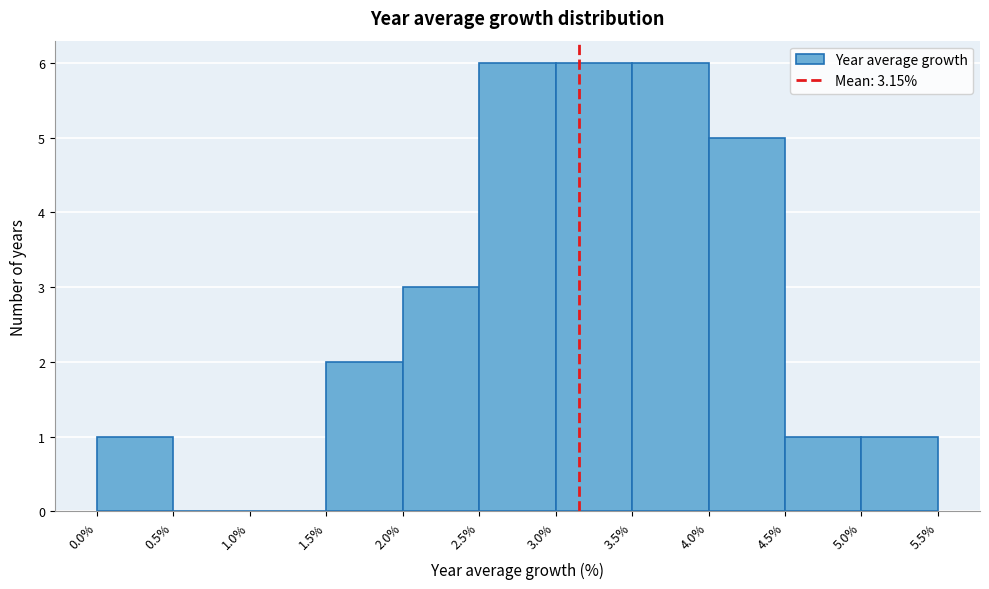

How tall is the bar that spans 3.0% to 3.5% on the x-axis? The values are not printed on the chart, so give them approximately, as read against the axis.

6